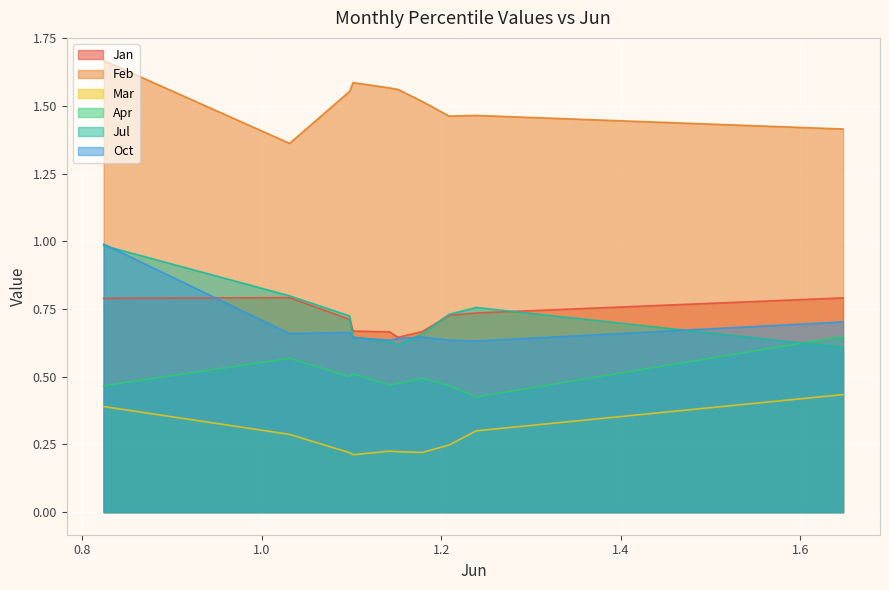

At which category is the sum across all series the highest?

pct05